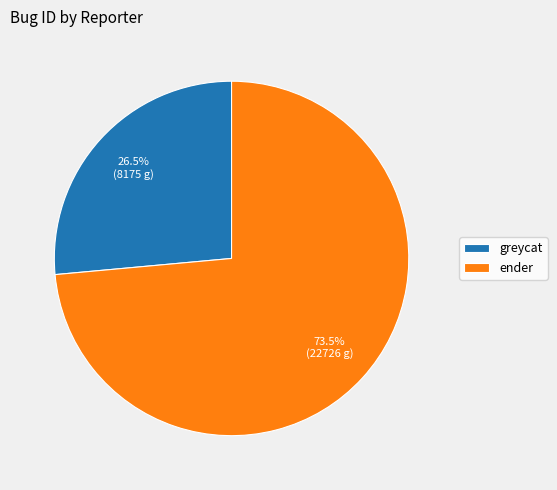

How many segments does this pie chart have?

2